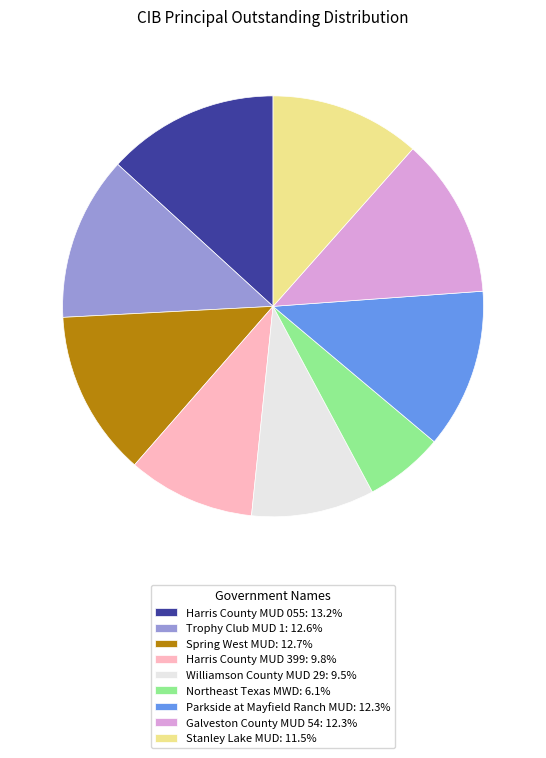

Does Harris County MUD 399 represent more than half of the total?

No